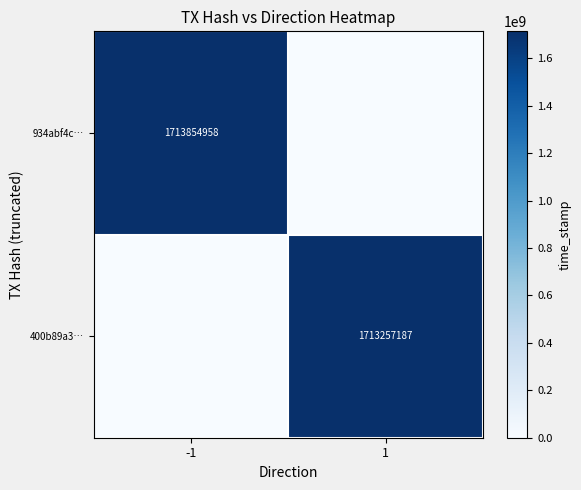

What is the difference between the maximum and minimum values in the 934abf4c… series?

1713854958